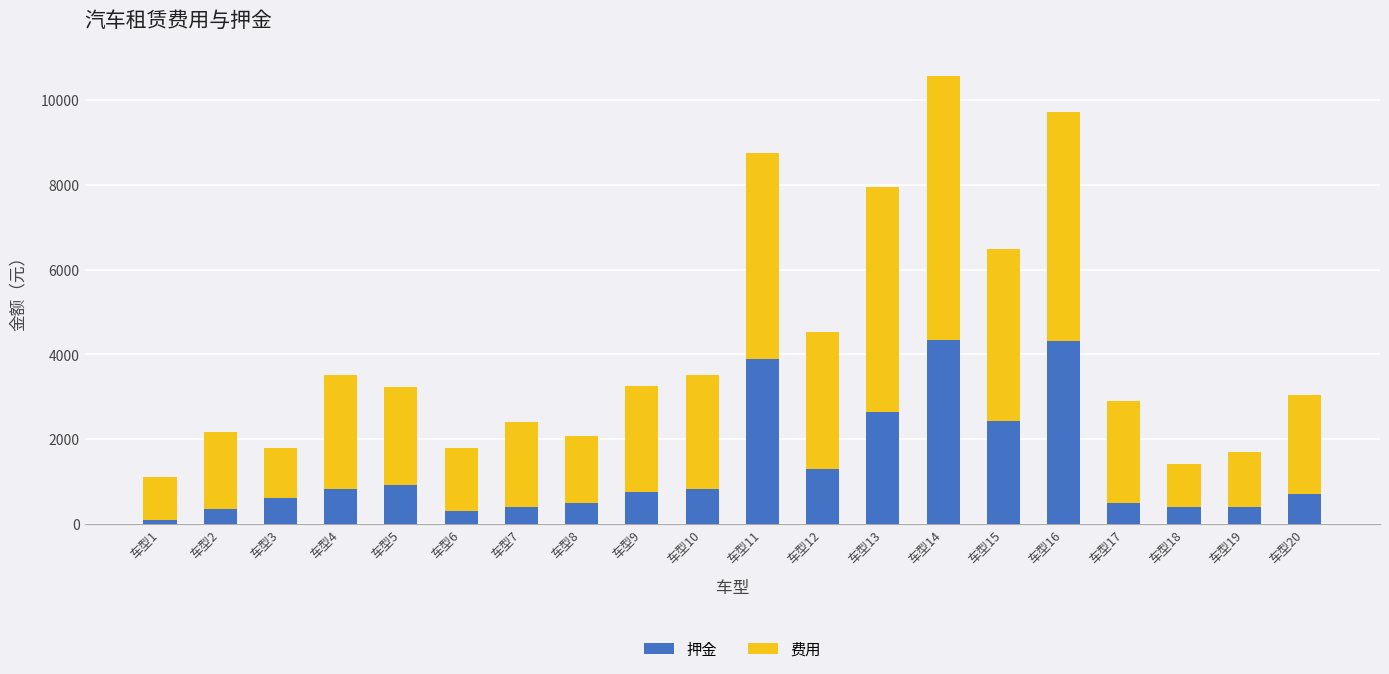

What is the total value across all series at 车型20?

3039.4